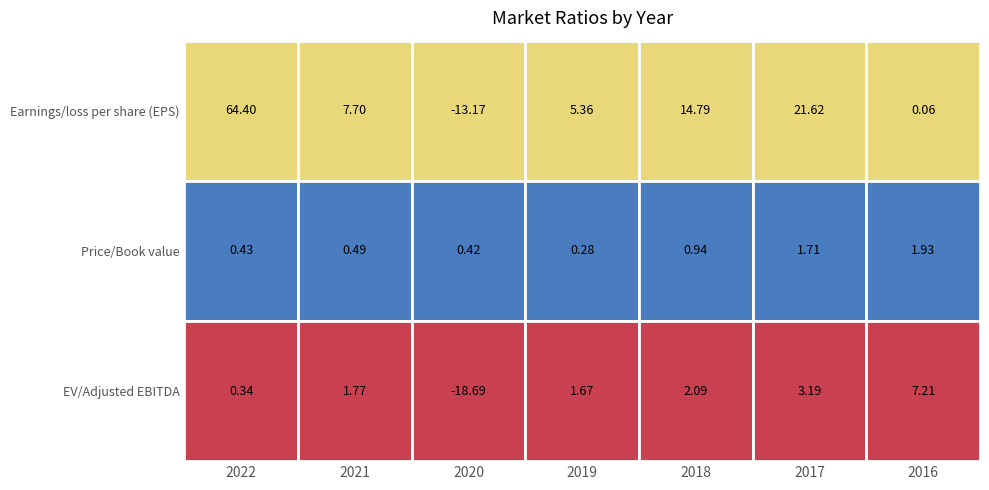

Which category has the highest value across all series?

2022